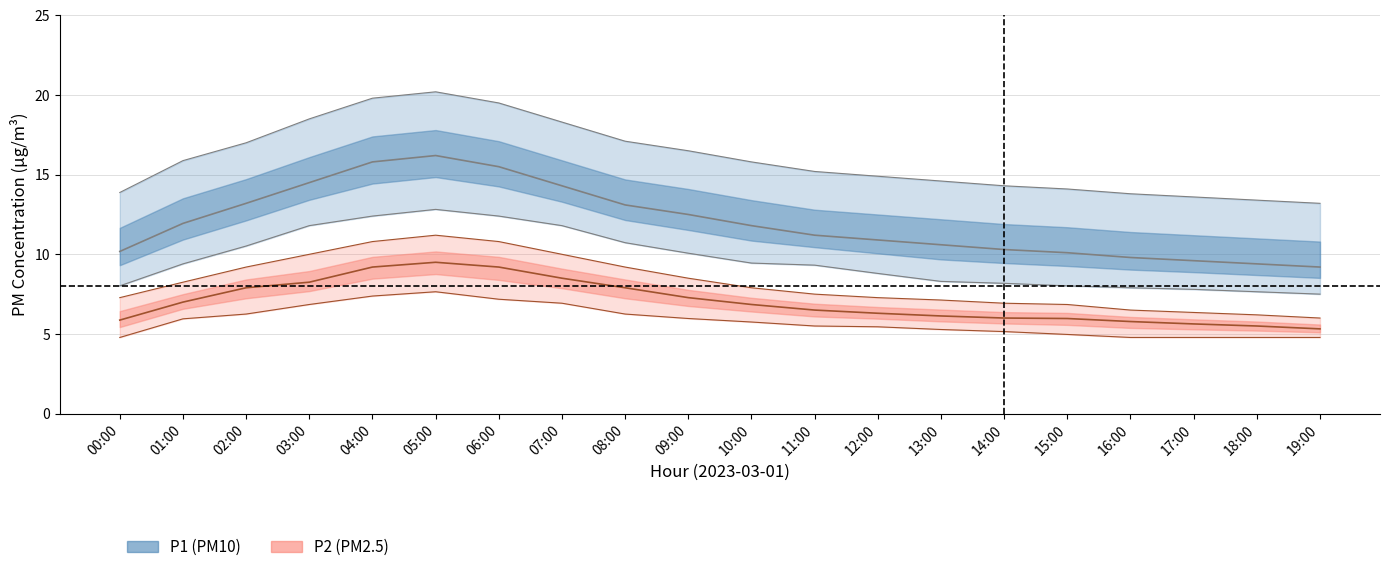

True or false: P1 and P2_upper cross at least once.

False